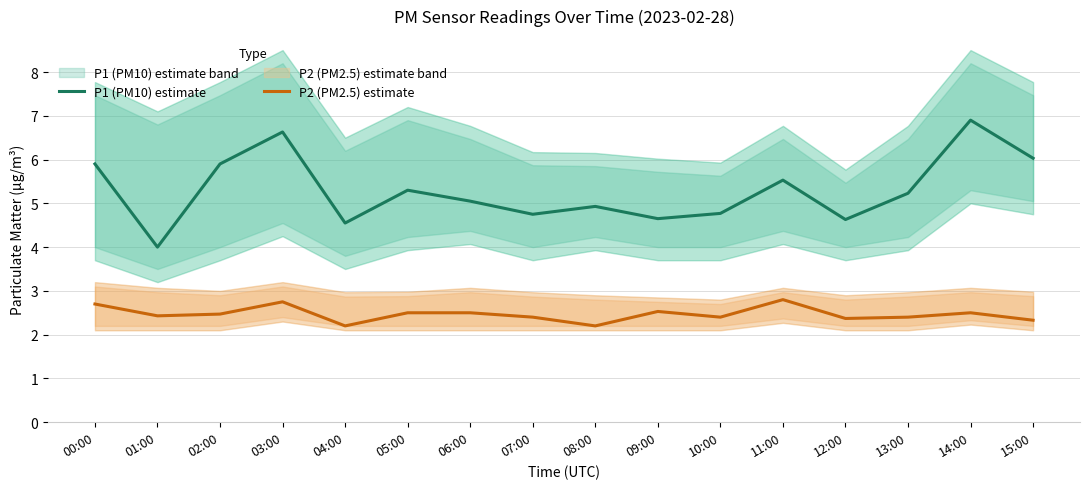

Which has a higher value, 03:00 or 14:00?

14:00